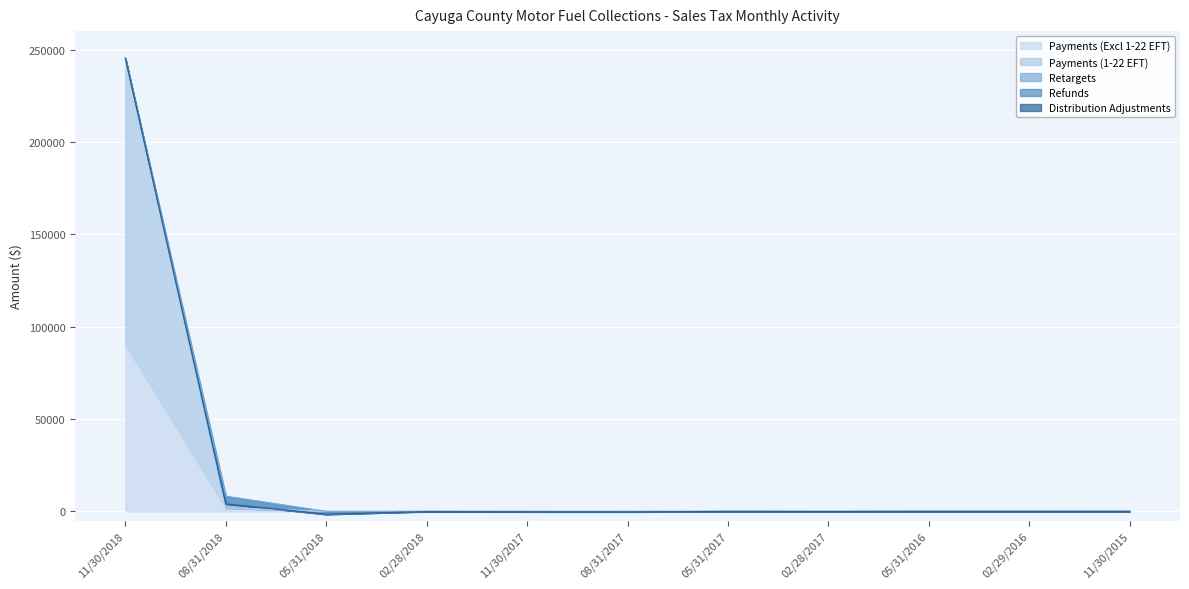

How many values in the Refunds series exceed -36?

5